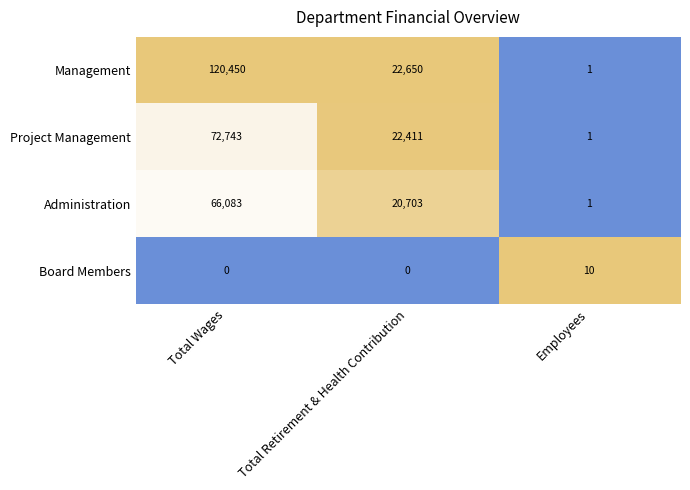

Which series has the largest total across all categories?

Management